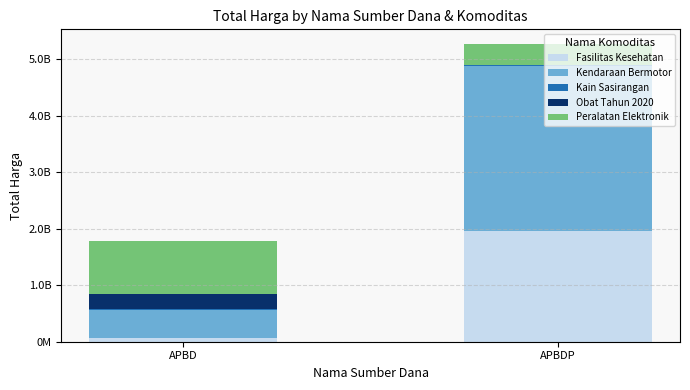

Are the bars horizontal?

No